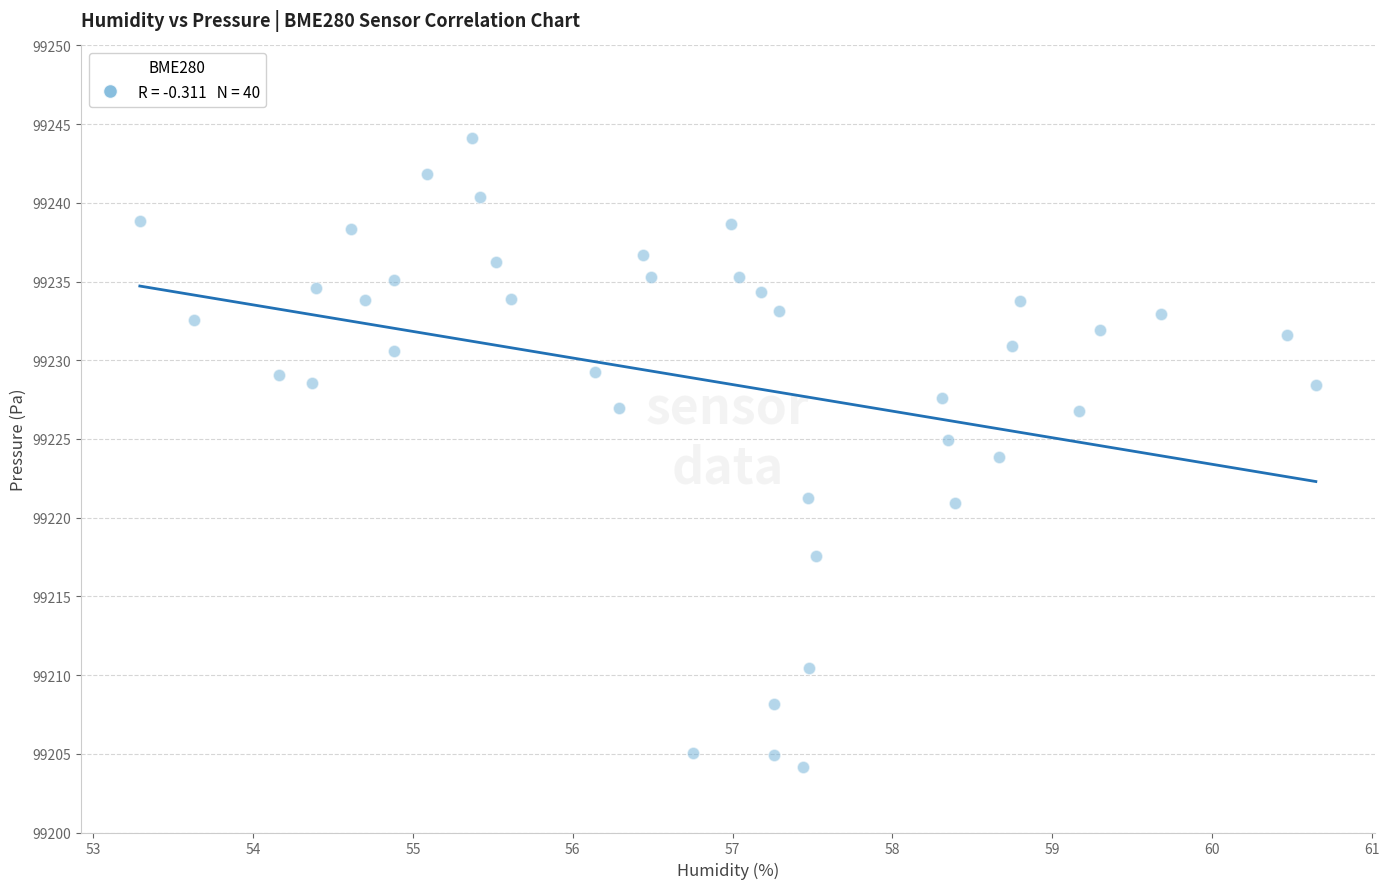

What is the range of Y values (max minus min)?

39.9